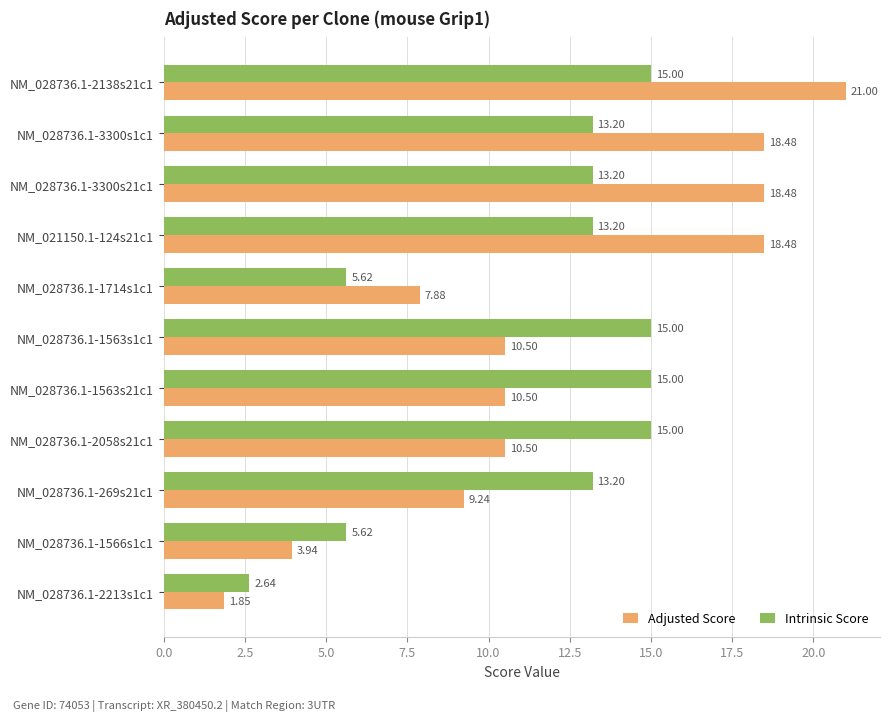

How many categories are shown in the chart?

11